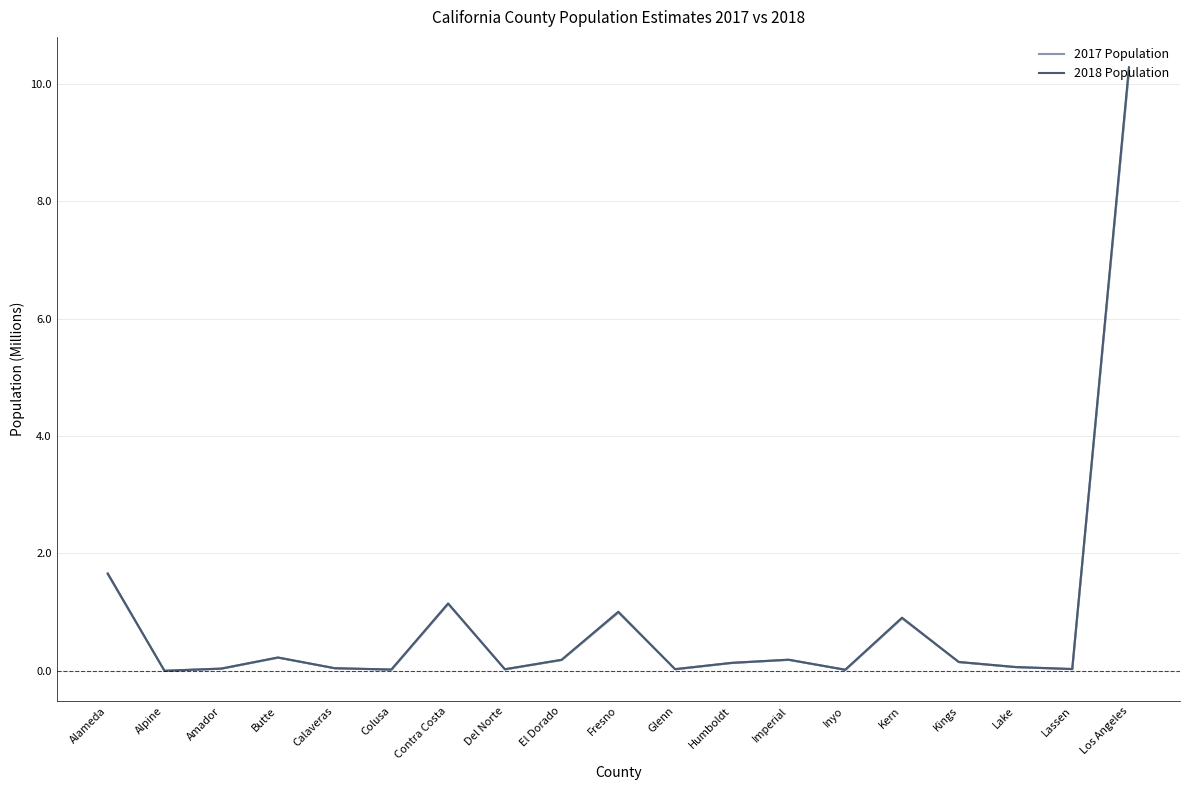

What is the label of the 4th point from the left?

Butte